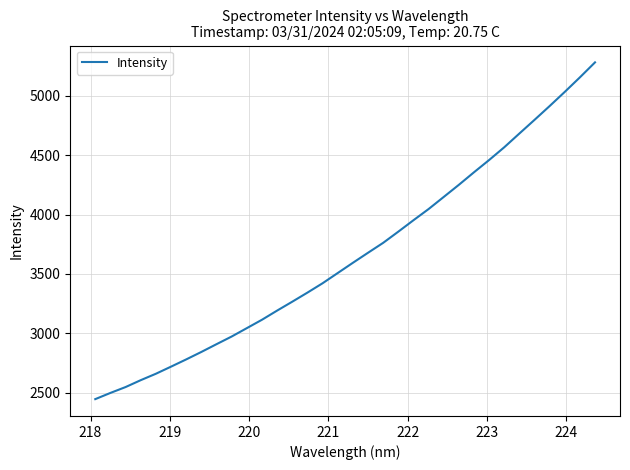

What is the maximum value shown in the chart?

5281.6